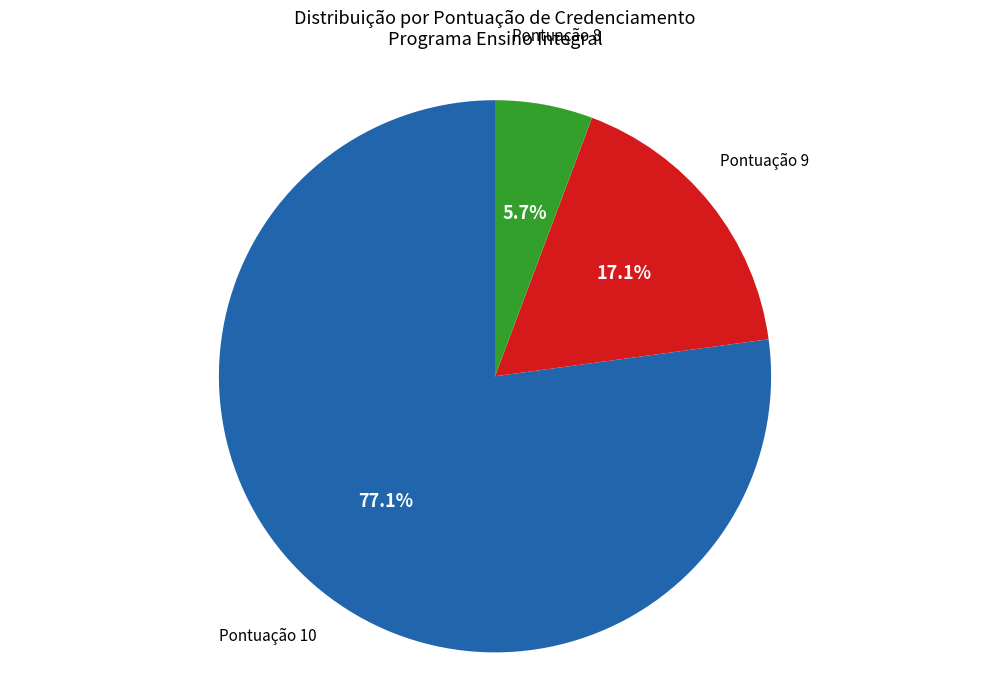

Is there a majority slice in this chart?

Yes